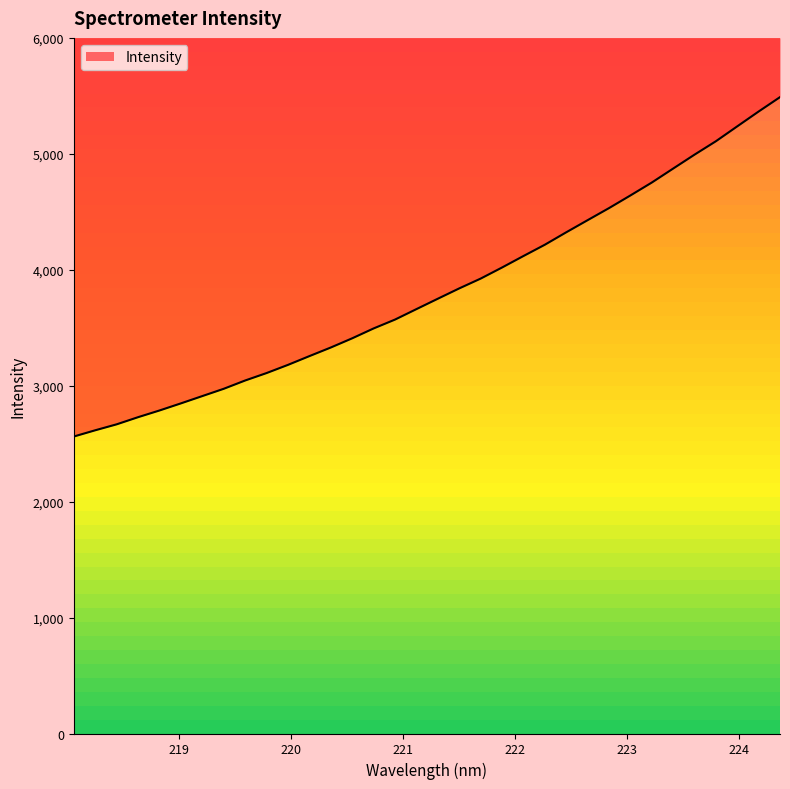

Which label corresponds to the smallest value in the chart?

218.0596